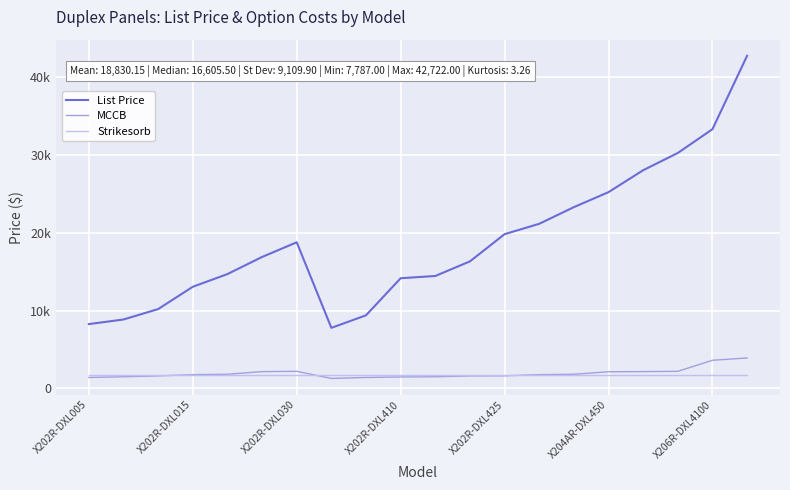

Is this an area chart (filled region under the line)?

No